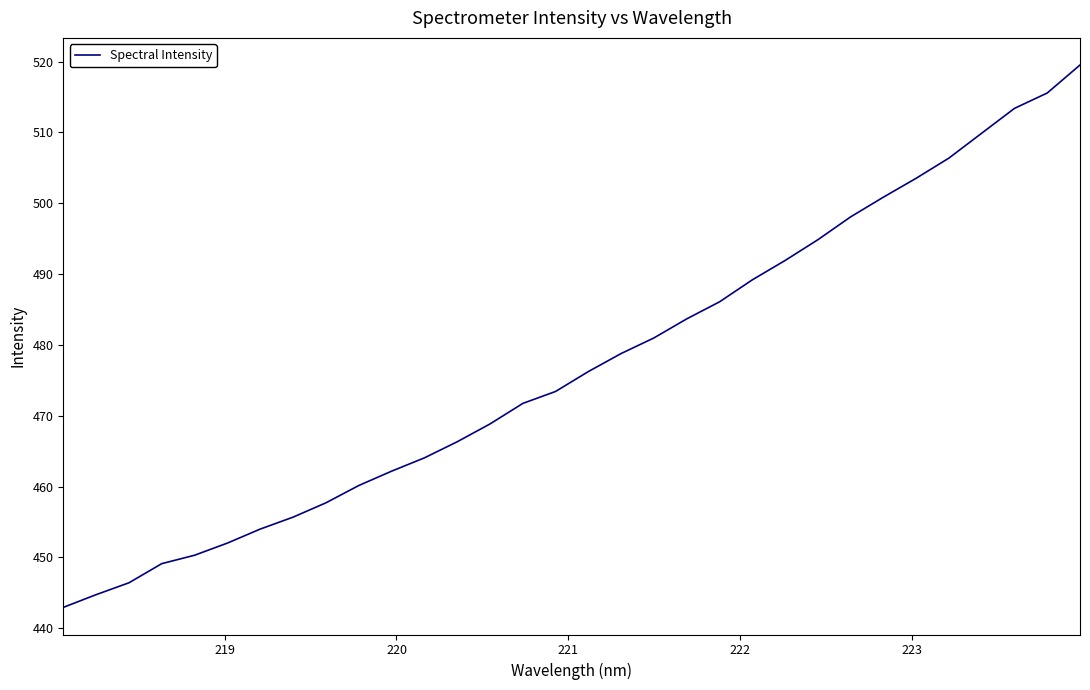

What is the maximum value shown in the chart?

519.5